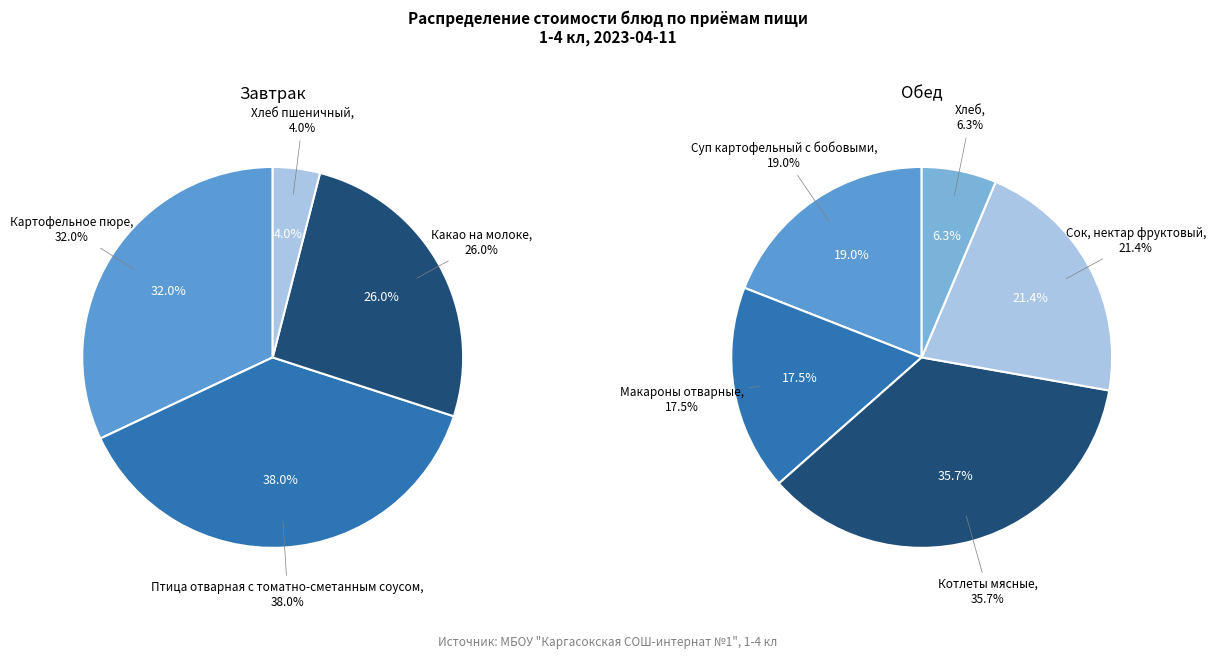

What is the largest slice in the pie chart?

Птица отварная с томатно-сметанным соусом